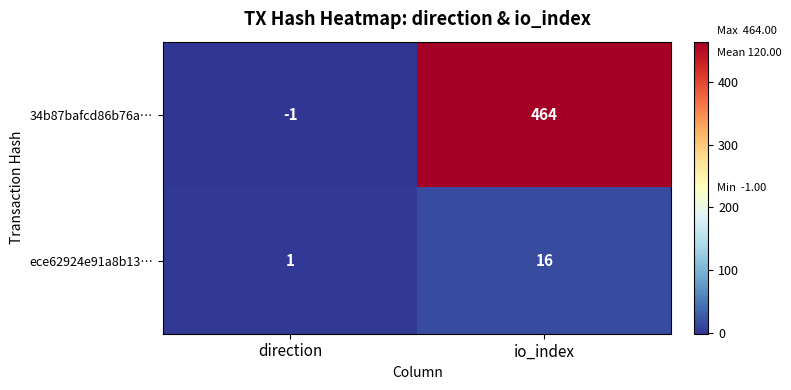

What is the difference between the maximum and minimum values in the ece62924e91a8b13… series?

15